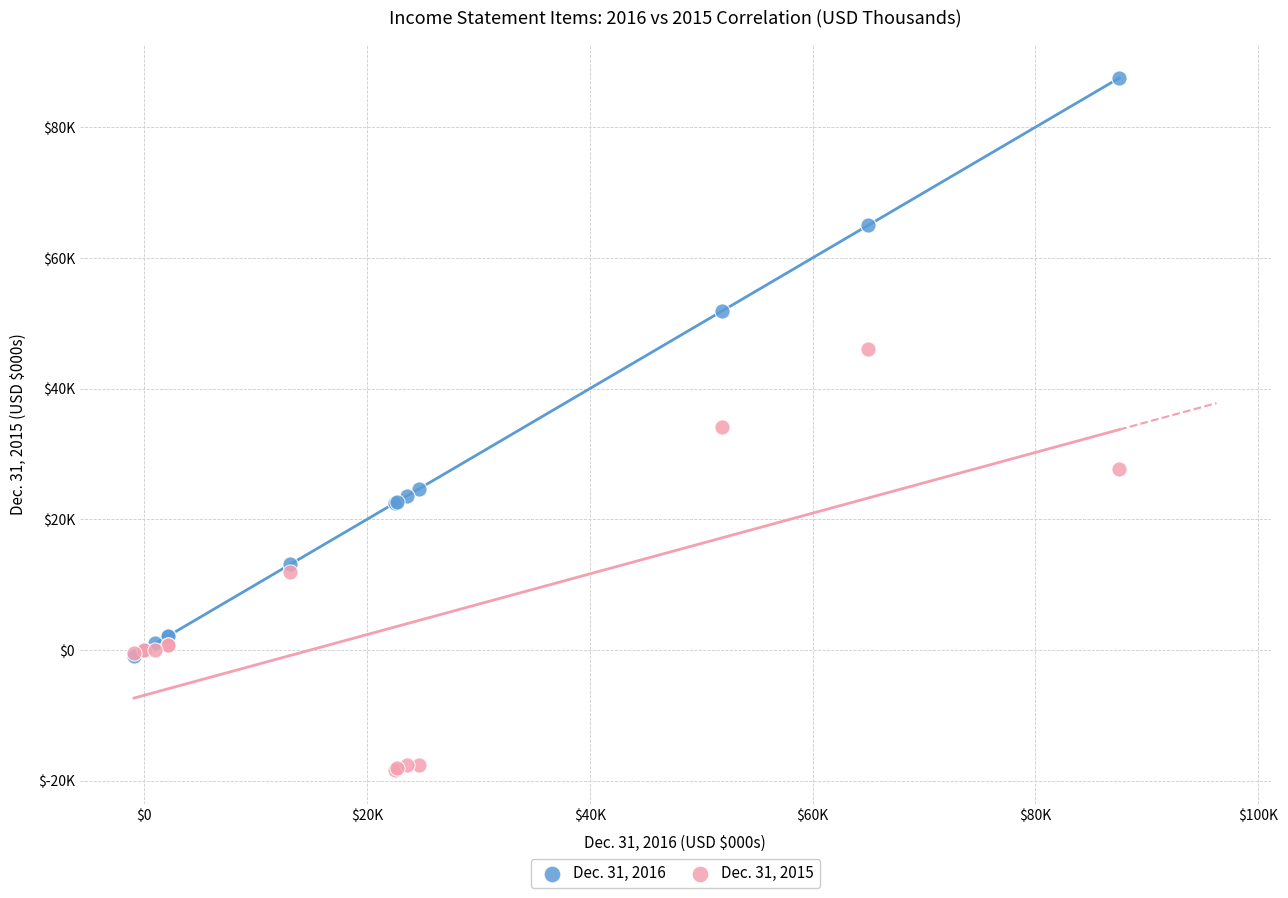

What are all the series names shown in the legend?

Dec. 31, 2016, Dec. 31, 2015